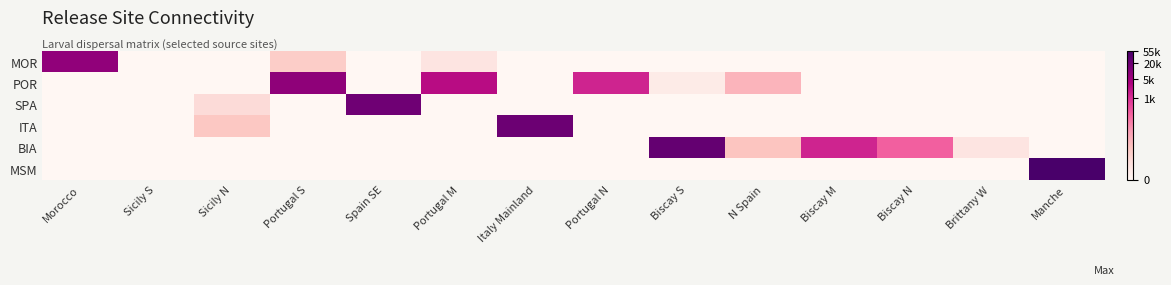

Which series has the largest total across all categories?

POR